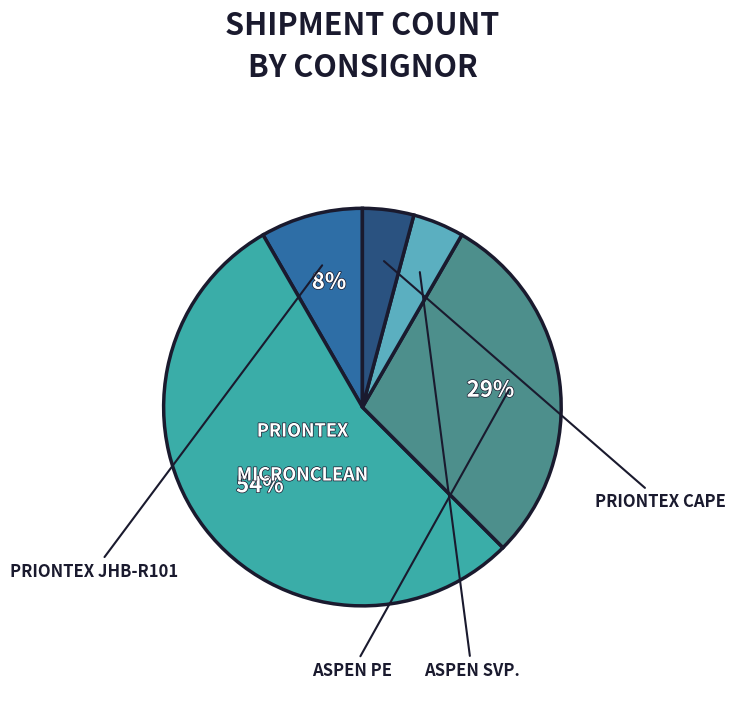

What percentage is the PRIONTEX JHB-R101 slice, to the nearest percent?

8%